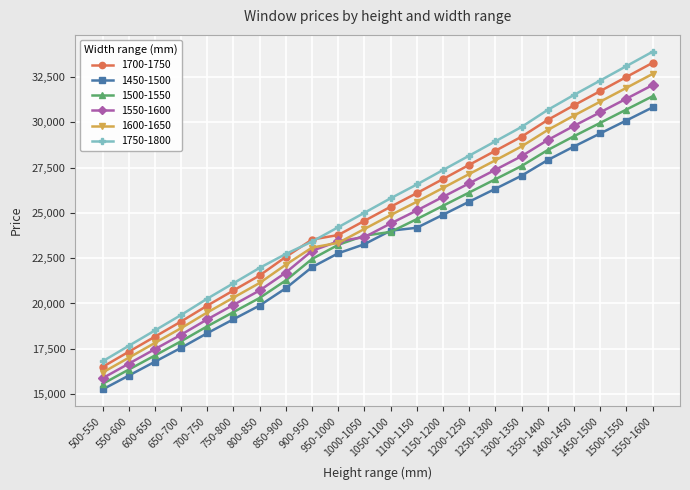

What is the difference between the maximum and second lowest values in the 1700-1750 series?

15955